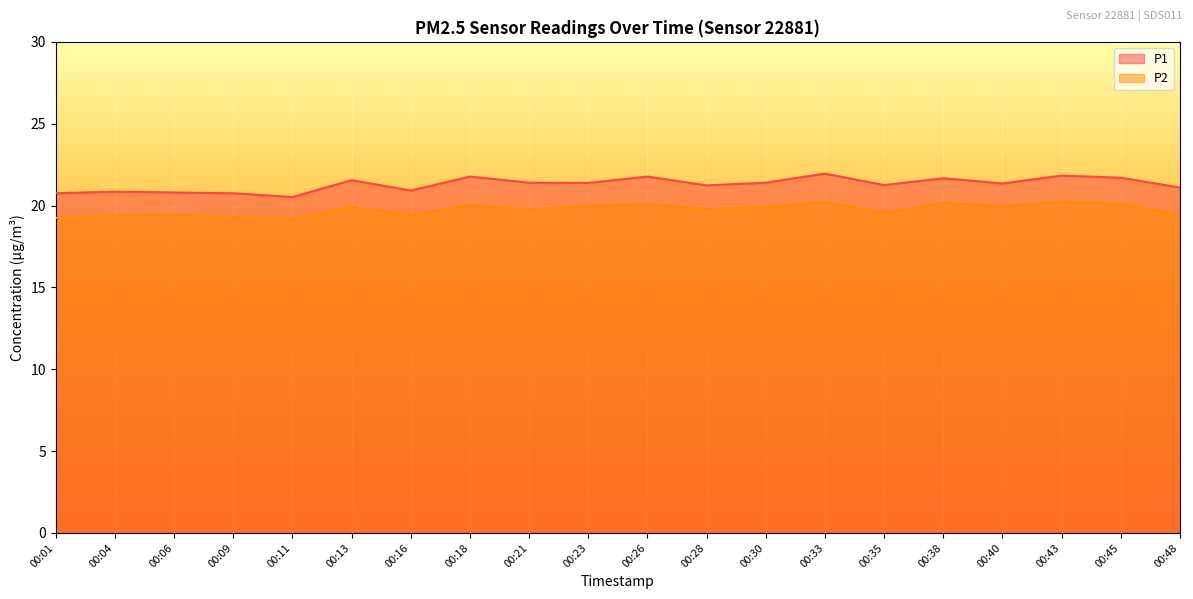

Where is the first local minimum for P1?

00:11